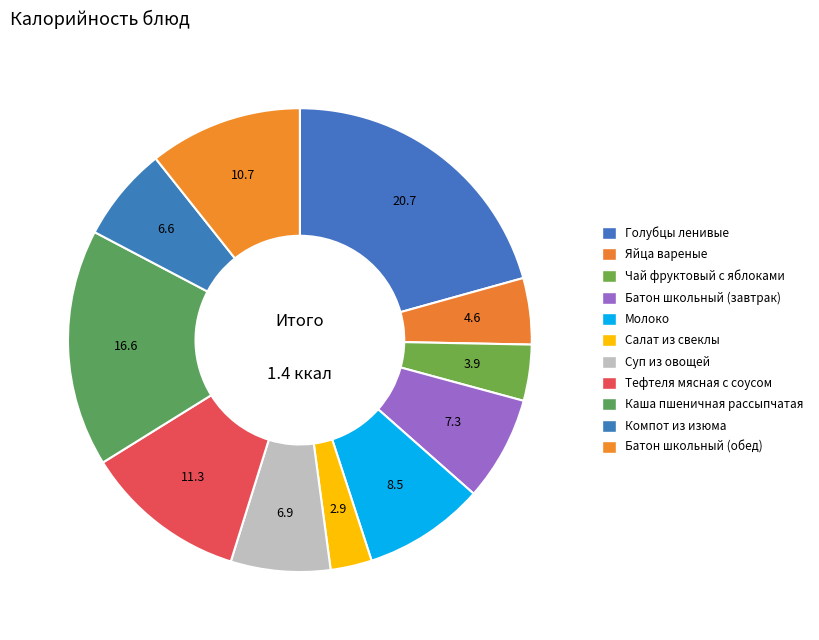

To the nearest percent, what is the difference between the Батон школьный (завтрак) and Компот из изюма slice percentages?

1%